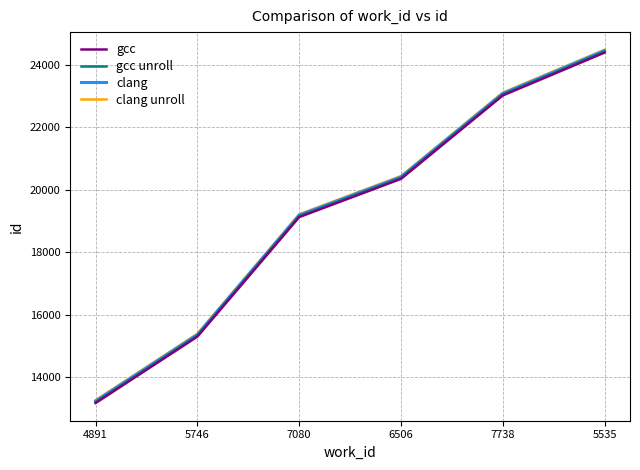

True or false: clang unroll has a value of 10277 at 7738.

False